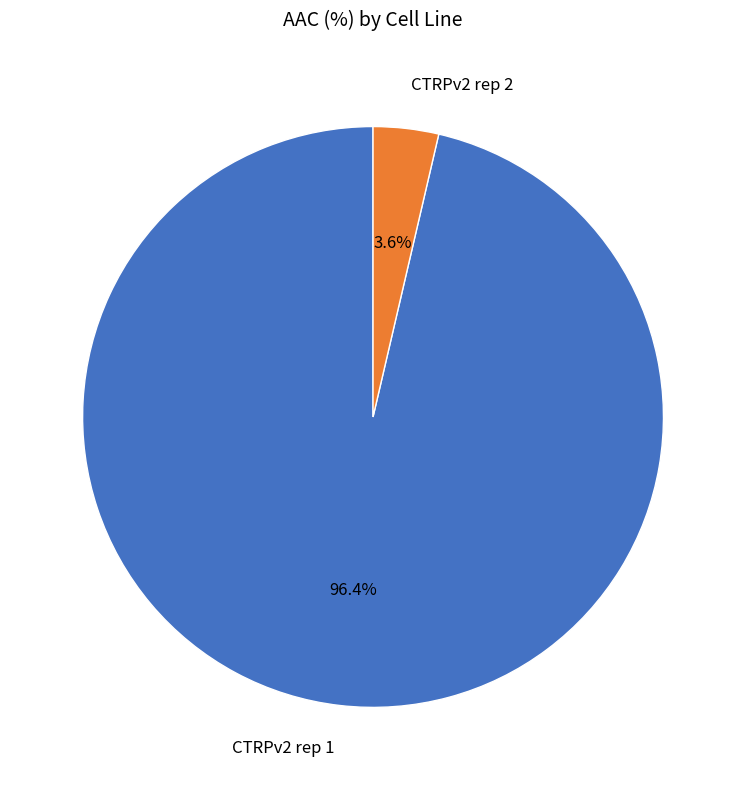

What percentage is NOT represented by CTRPv2 rep 1?

3.6%